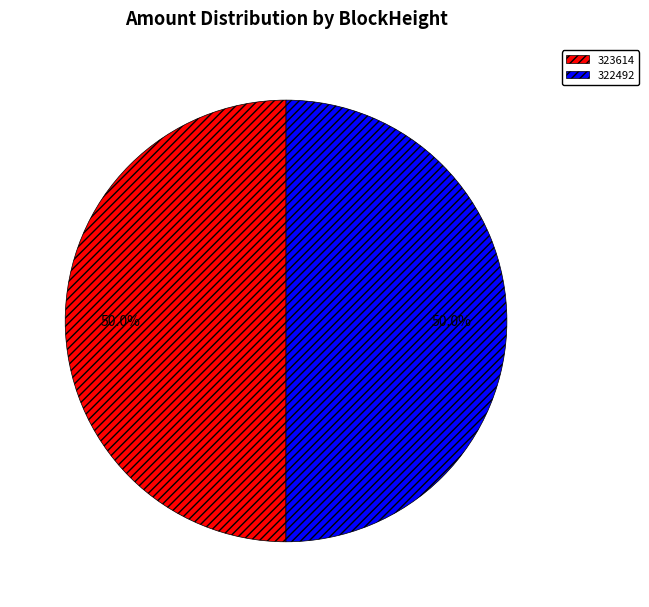

What portion of the pie excludes 323614?

50.0%